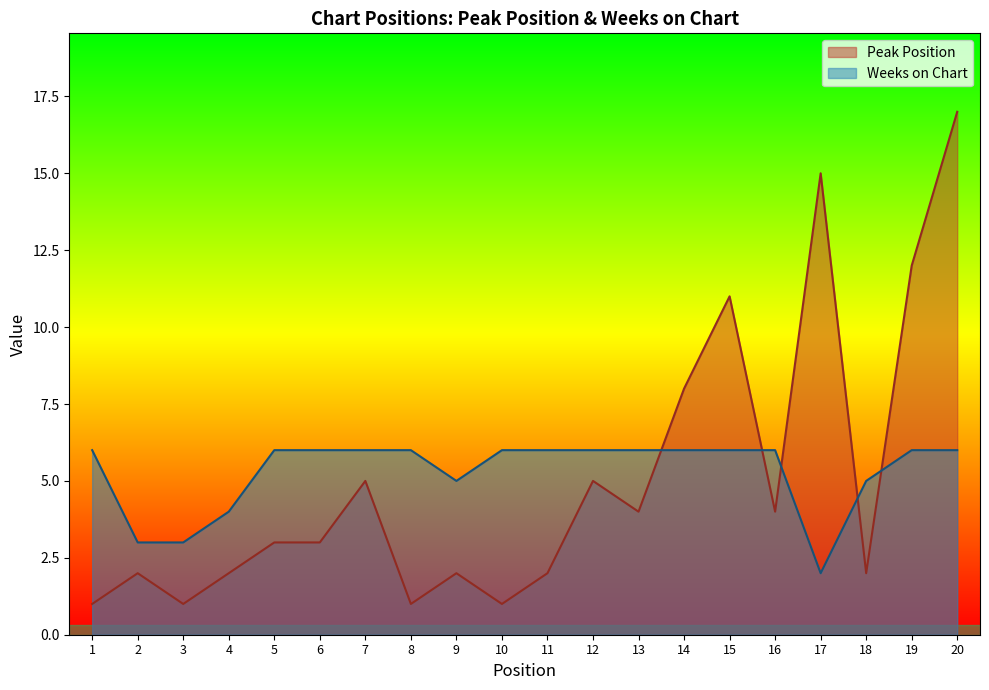

Rank the categories by Weeks on Chart value from highest to lowest.

1, 5, 6, 7, 8, 10, 11, 12, 13, 14, 15, 16, 19, 20, 9, 18, 4, 2, 3, 17